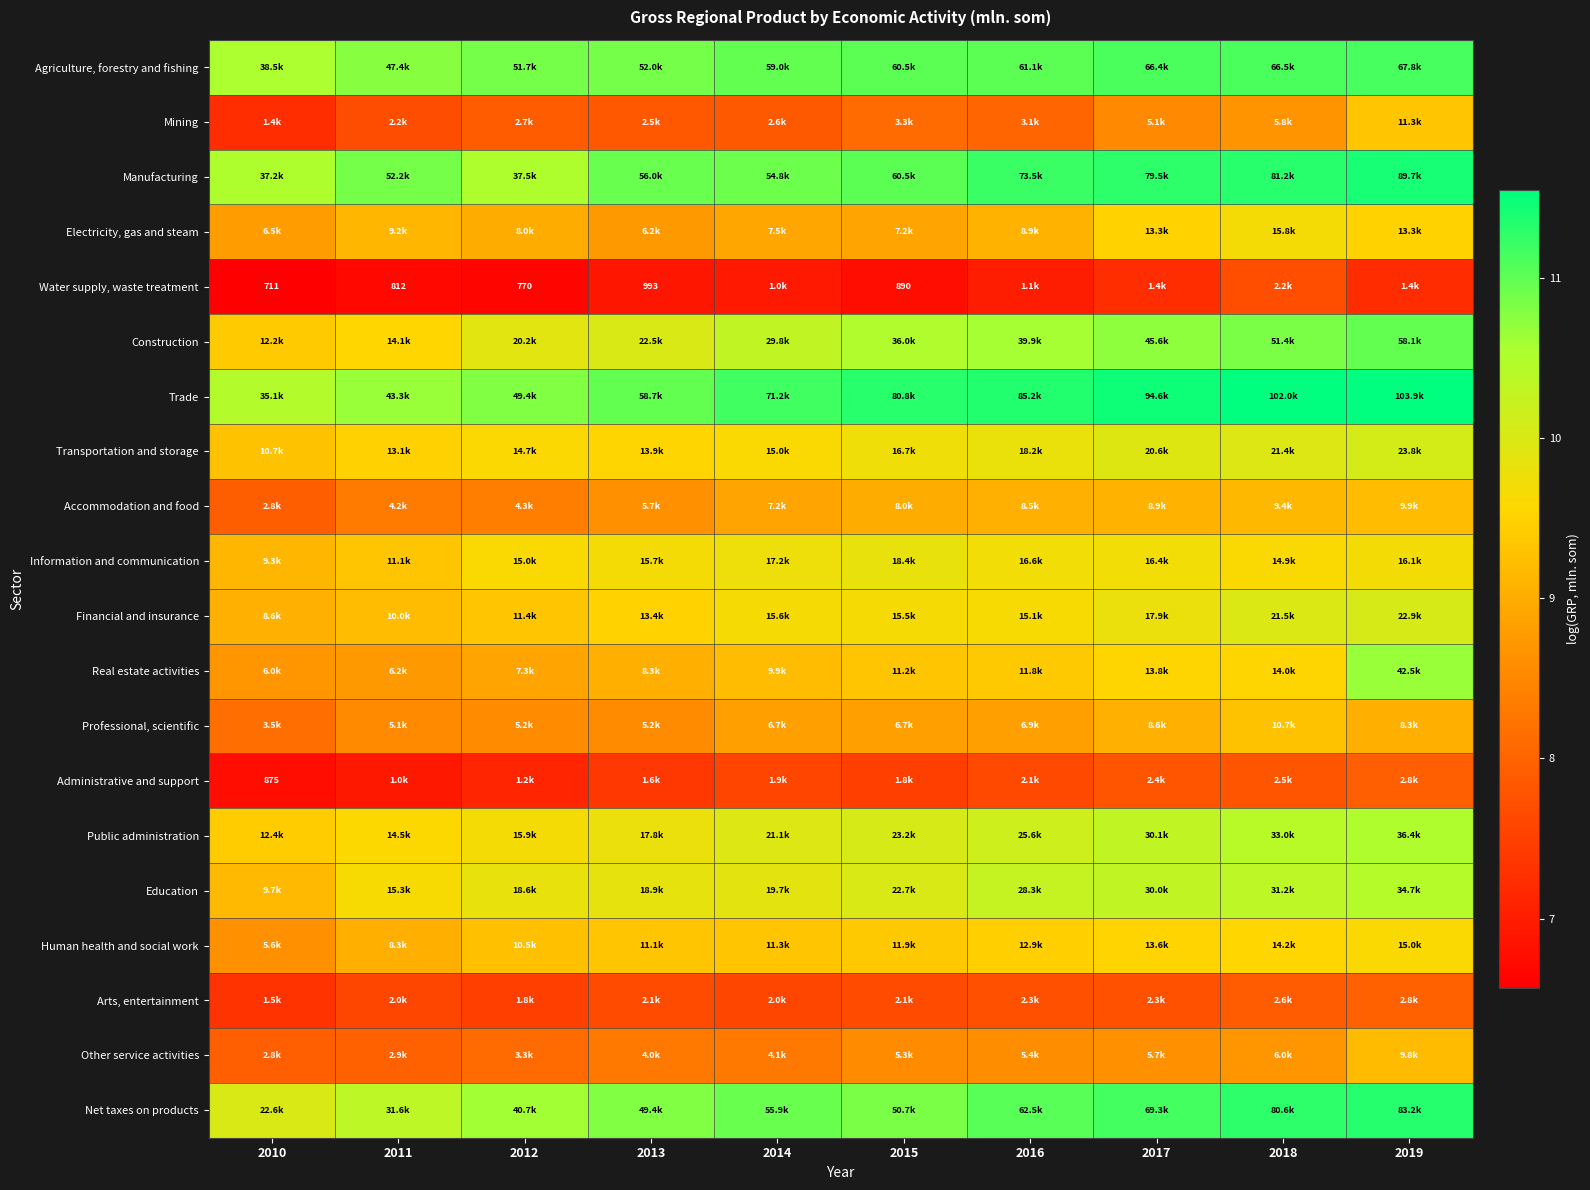

Rank the series by their maximum value, from lowest to highest.

Water supply, waste treatment, Administrative and support, Arts, entertainment, Other service activities, Accommodation and food, Professional, scientific, Mining, Human health and social work, Electricity, gas and steam, Information and communication, Financial and insurance, Transportation and storage, Education, Public administration, Real estate activities, Construction, Agriculture, forestry and fishing, Net taxes on products, Manufacturing, Trade